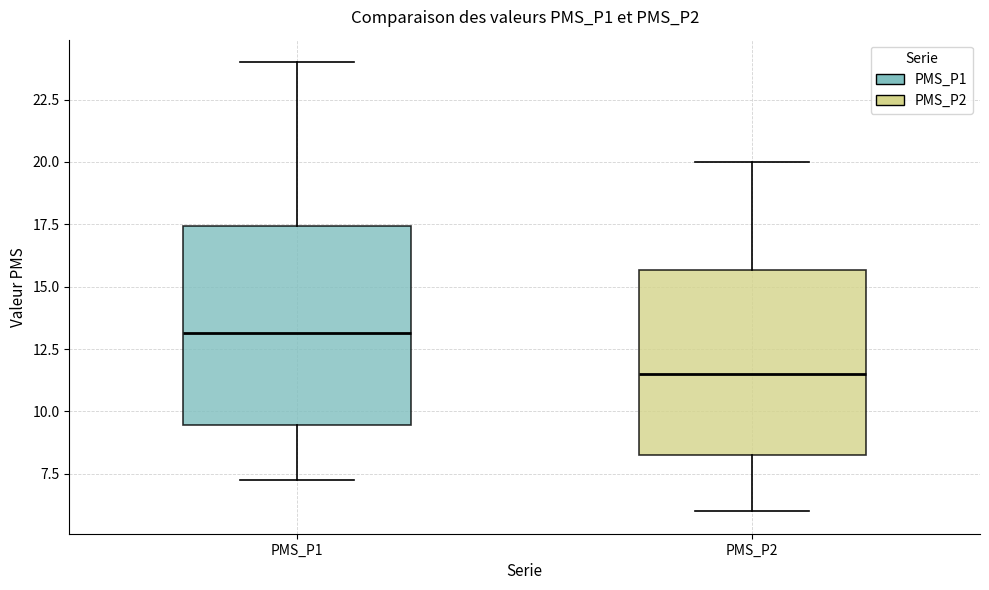

Reading left to right, transcribe this box plot: for each box, give where its median line is, the range the box spans, and where its two whiskers end, as read against the y-axis. The values are not printed on the chart, so give them approximately, as read against the axis.

PMS_P1: median 13.0, box 9.5 to 17.5, whiskers 7.5 to 24.0
PMS_P2: median 11.5, box 8.5 to 15.5, whiskers 6.0 to 20.0